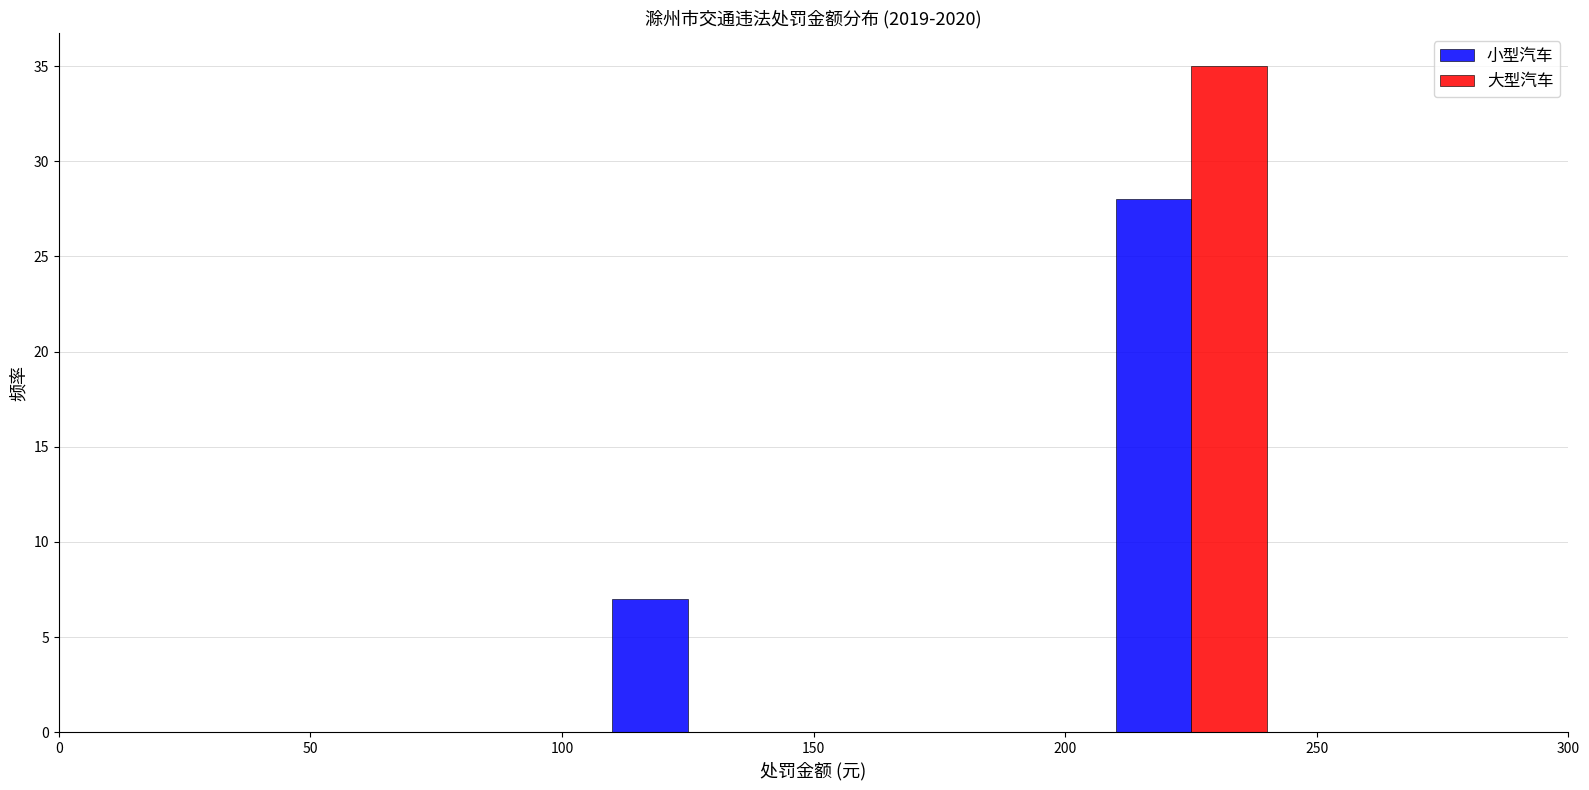

In the 小型汽车 series, which range on the x-axis has the tallest bar?

200 to 250